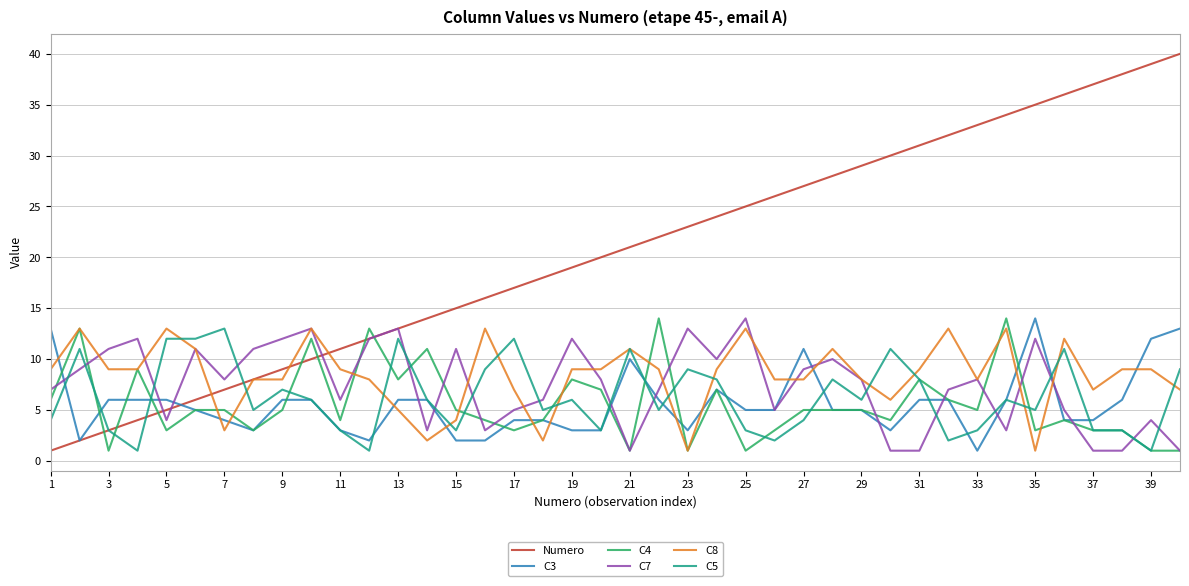

True or false: C5 and C7 intersect in this chart.

True